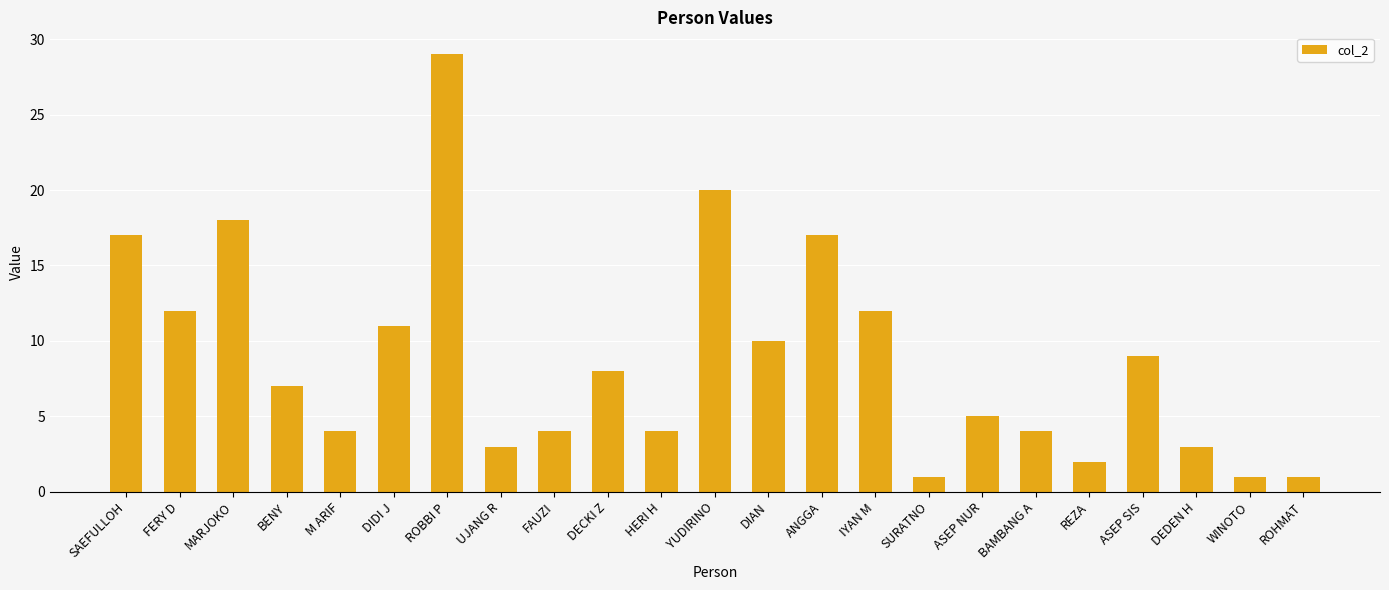

What is the change in value from BAMBANG A to WINOTO?

-3